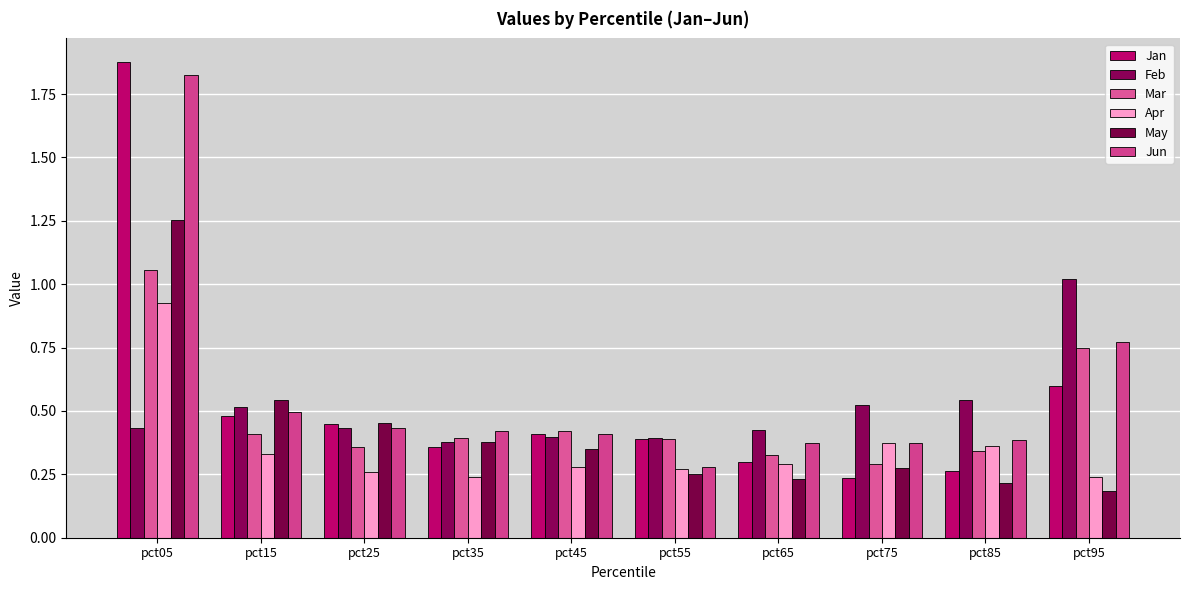

Is it true that Jan equals 1.2 at pct05?

False